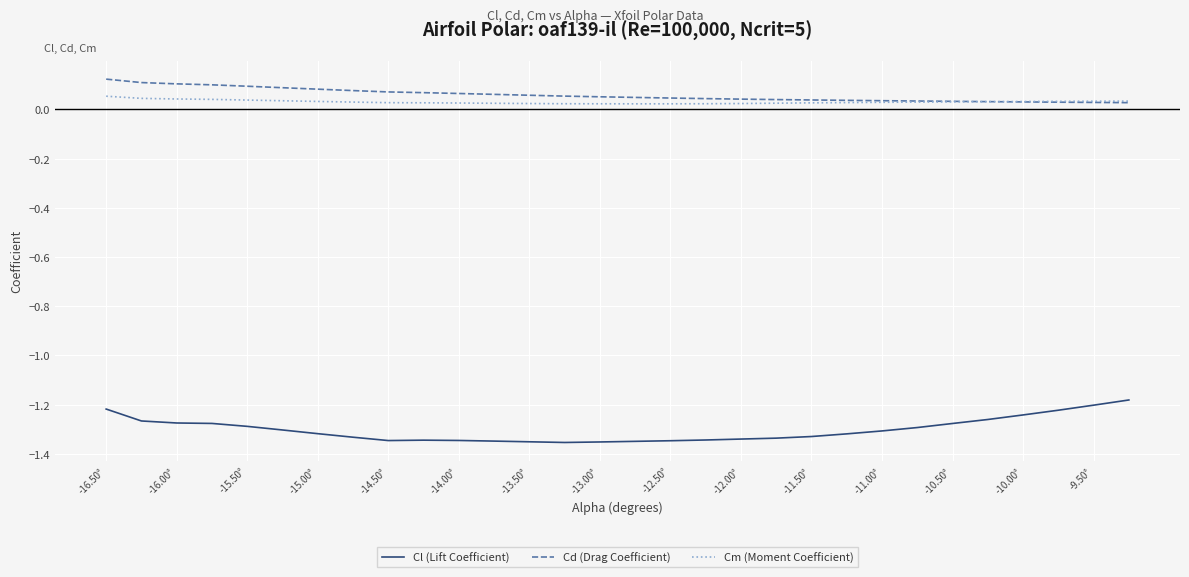

Which series has the widest spread of values?

Cl (Lift Coefficient)